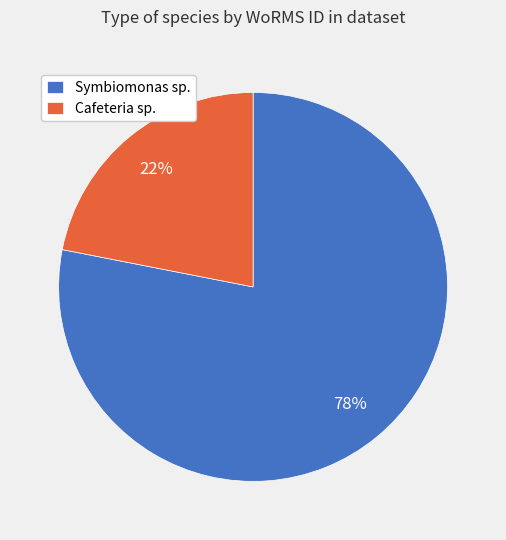

Which category has the biggest portion of the pie?

Symbiomonas sp.